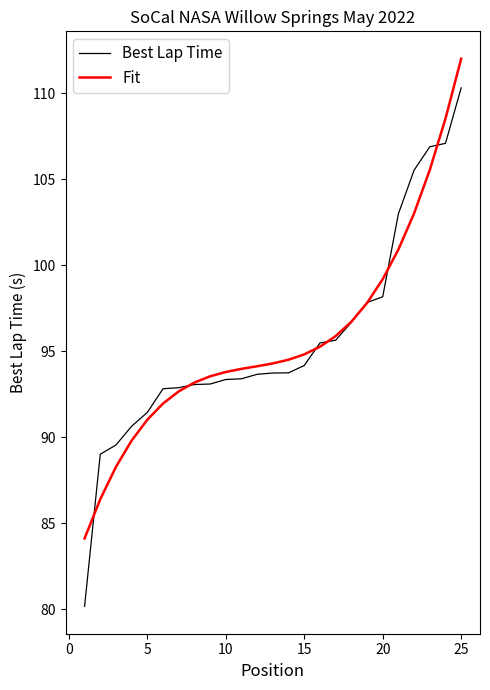

List the series in order of their peak value, highest first.

Fit, Best Lap Time